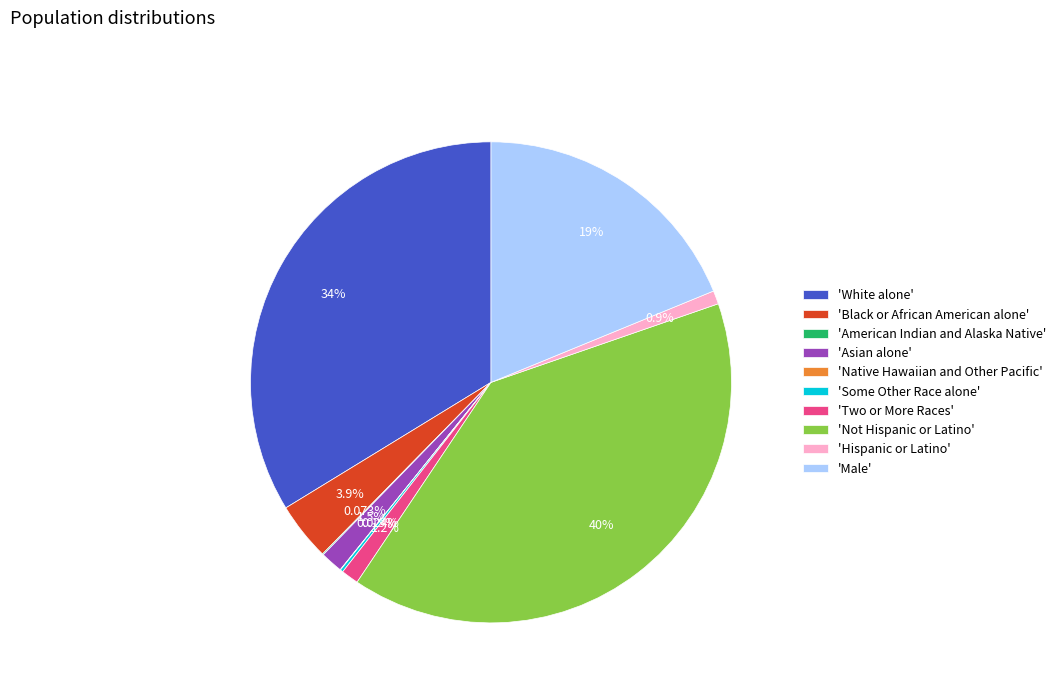

Between 'Black or African American alone' and 'White alone', which is larger?

'White alone'